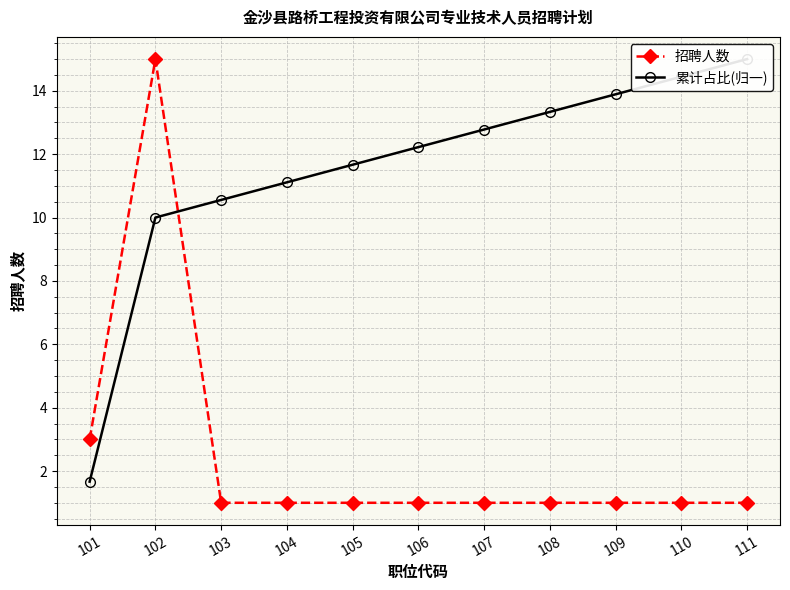

Which series has the largest total across all categories?

累计占比(归一)